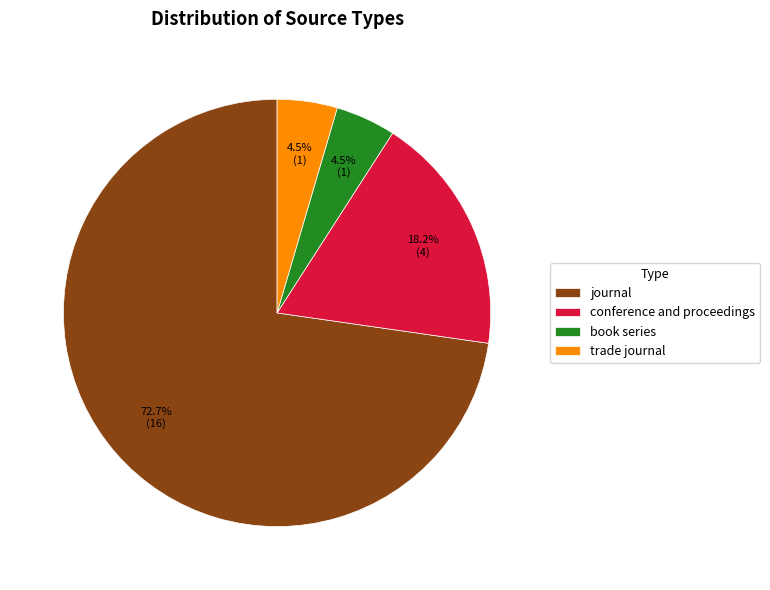

Does journal account for over 50% of the chart?

Yes